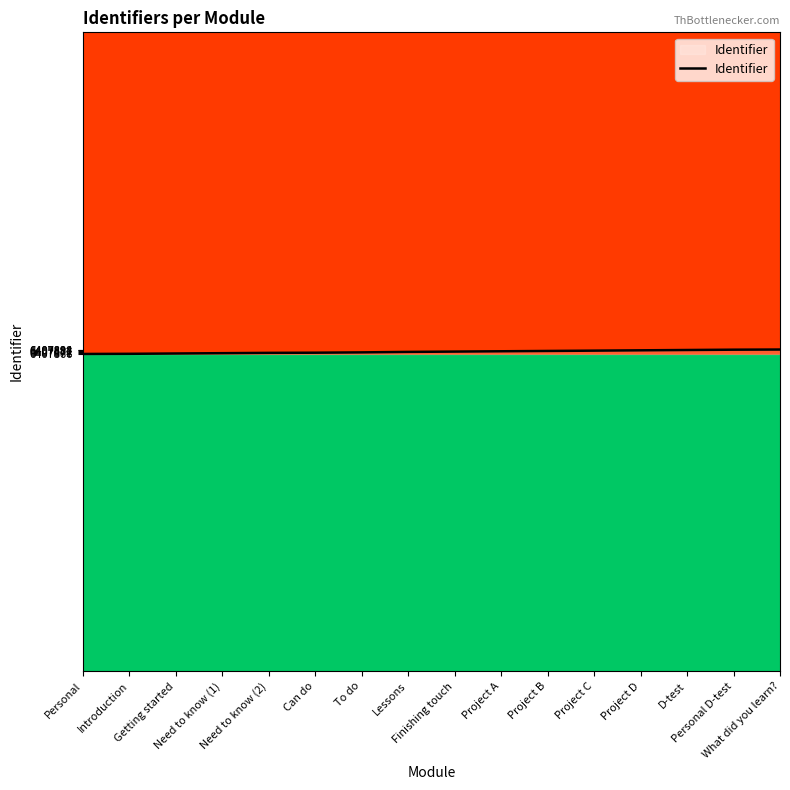

What is the minimum value shown in the chart?

6407866